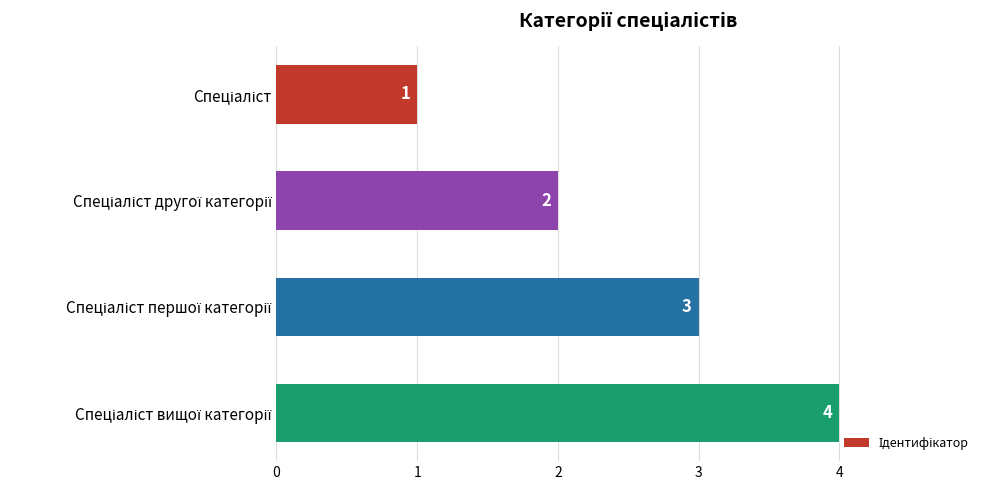

Count the values in the range 2 to 4.

3